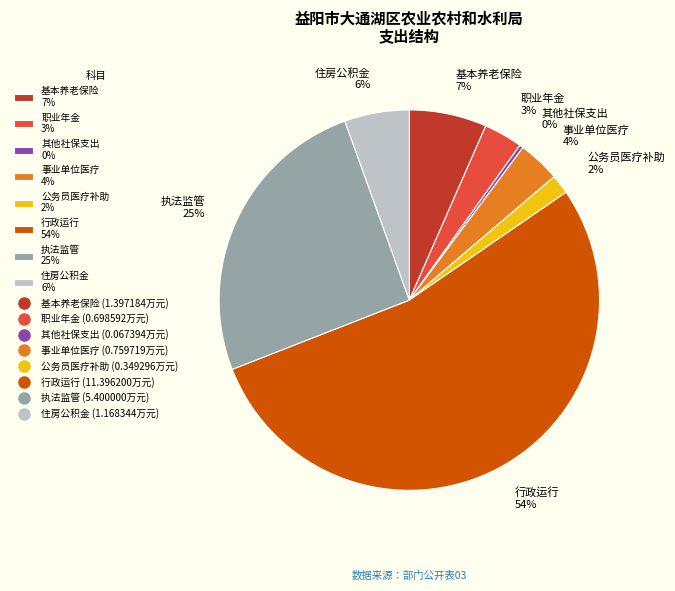

What is the majority slice?

行政运行 54%